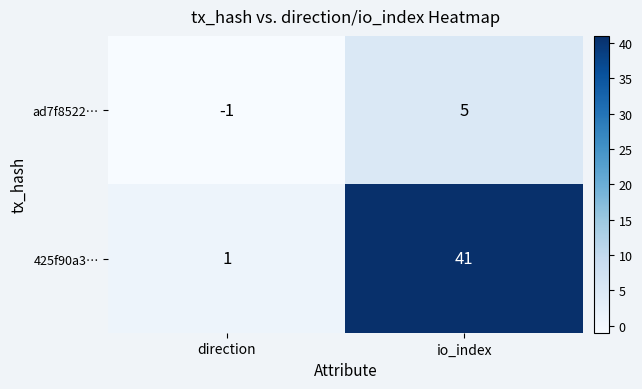

Reading left to right, list all the values displayed in this chart.

ad7f8522…: direction=-1	io_index=5
425f90a3…: direction=1	io_index=41